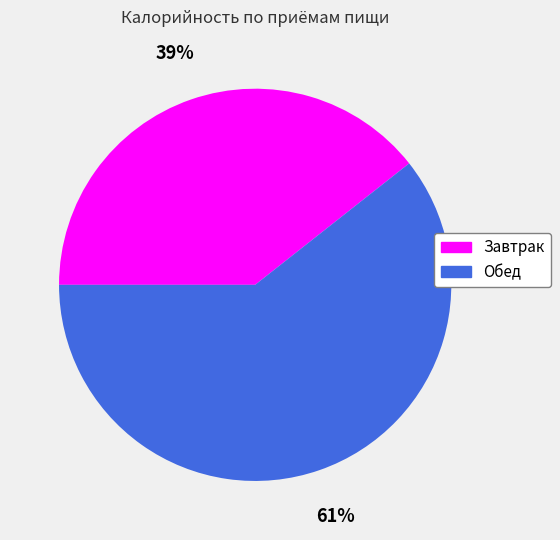

Approximately how many times larger is the value at Завтрак compared to Обед?

0.6